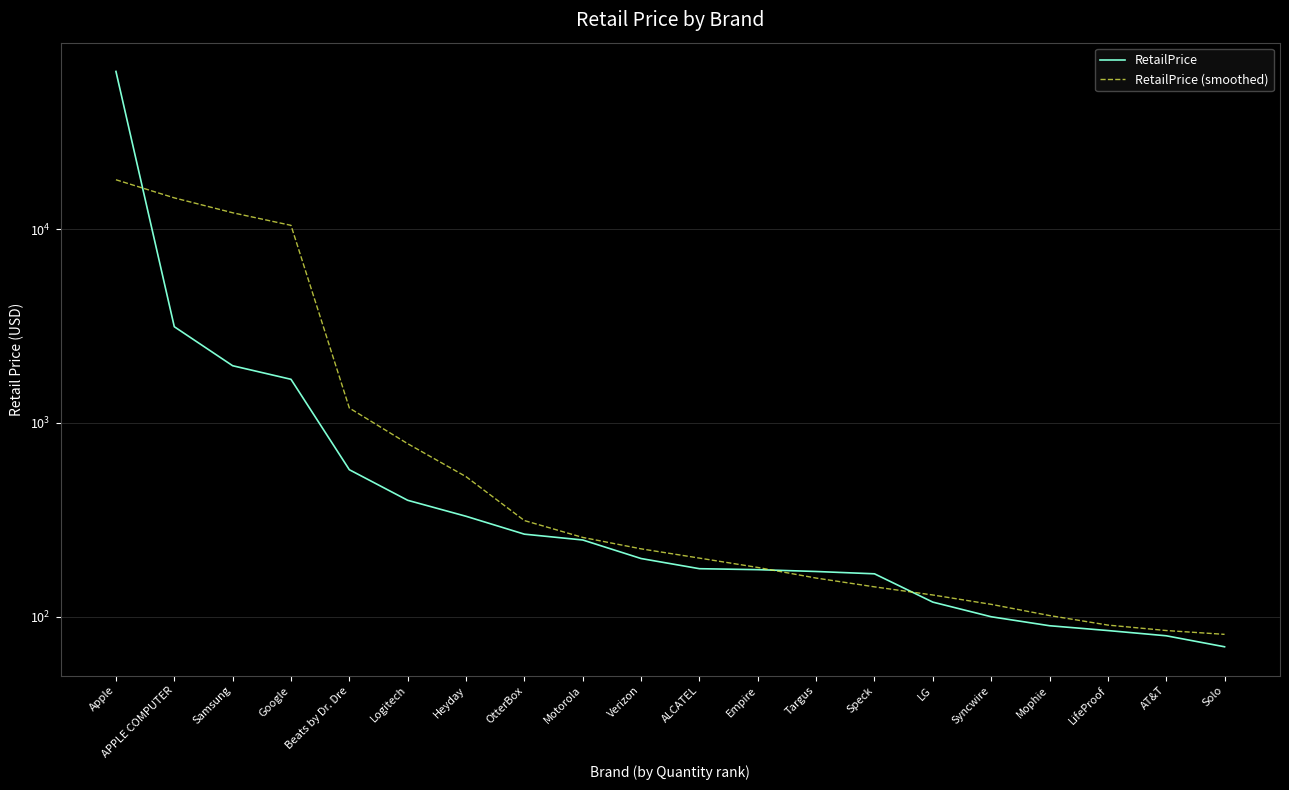

List the series in order of their overall mean, lowest first.

RetailPrice (smoothed), RetailPrice